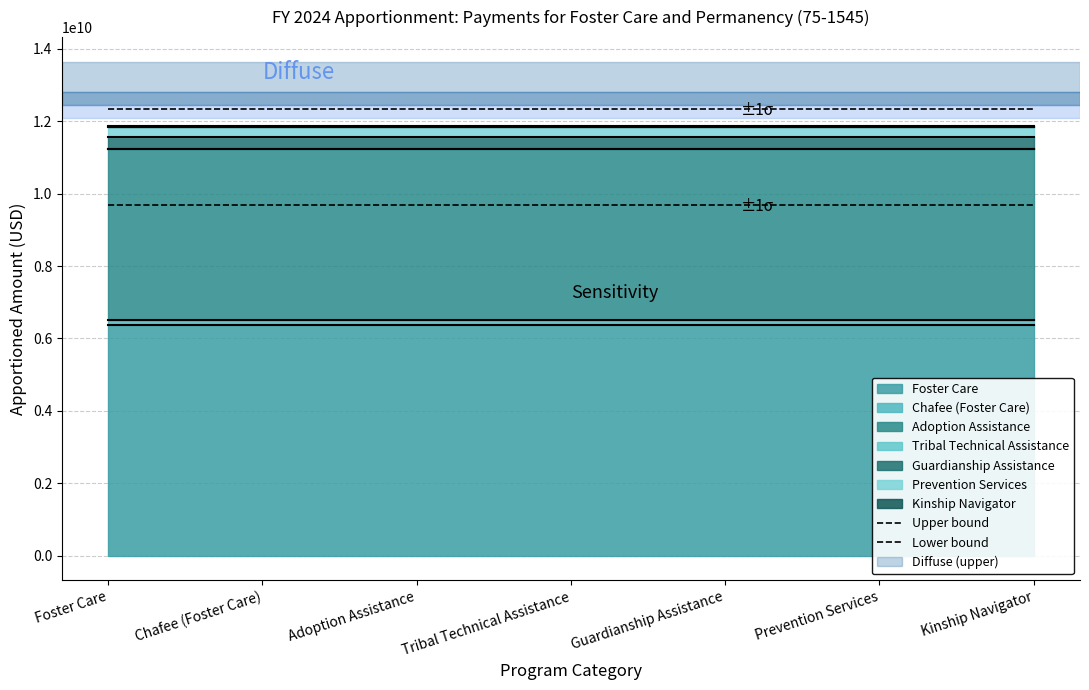

What is the difference between the highest and lowest values at Foster Care?

2657500538.6